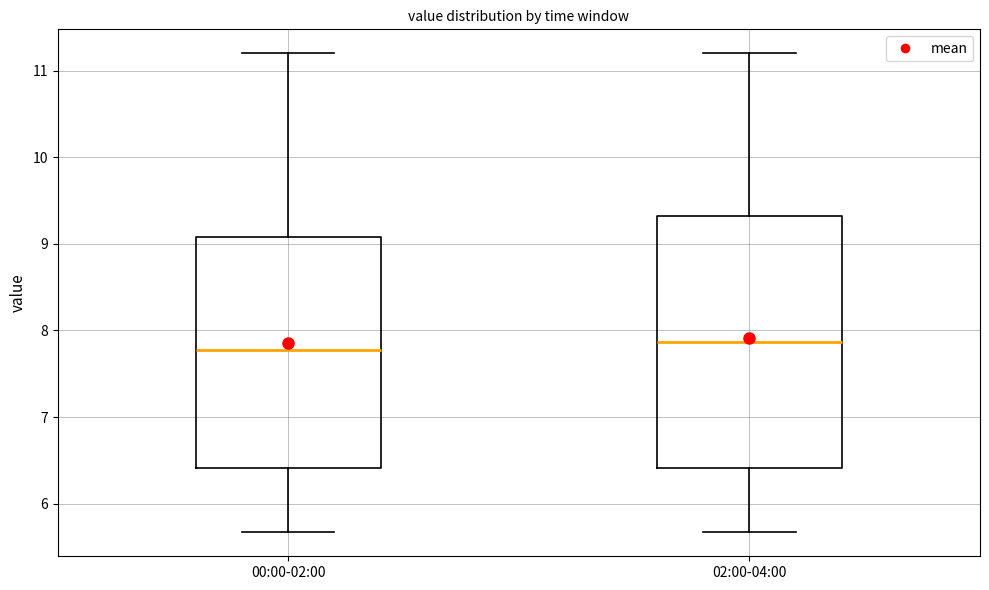

Where does the median line of the box for 02:00-04:00 sit on the y-axis? The values are not printed on the chart, so give them approximately, as read against the axis.

7.9